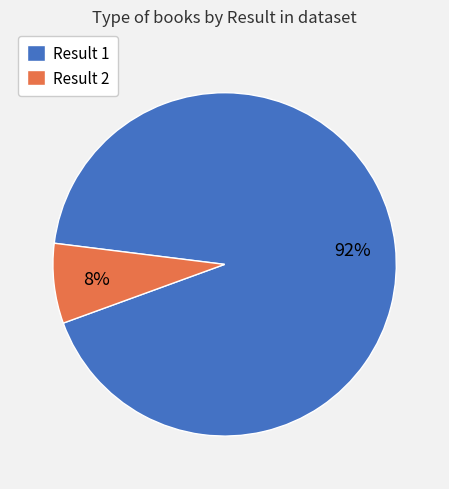

What percentage is the Result 1 slice, to the nearest percent?

92%